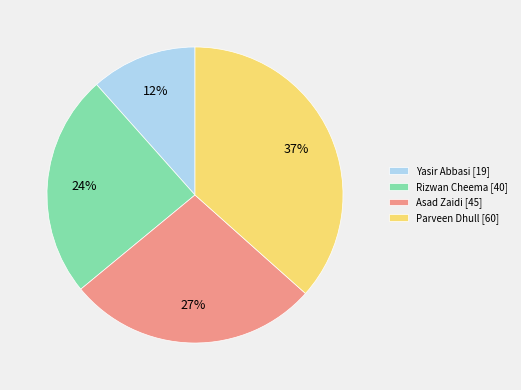

Approximately how many times larger is the value at Rizwan Cheema [40] compared to Asad Zaidi [45]?

0.9